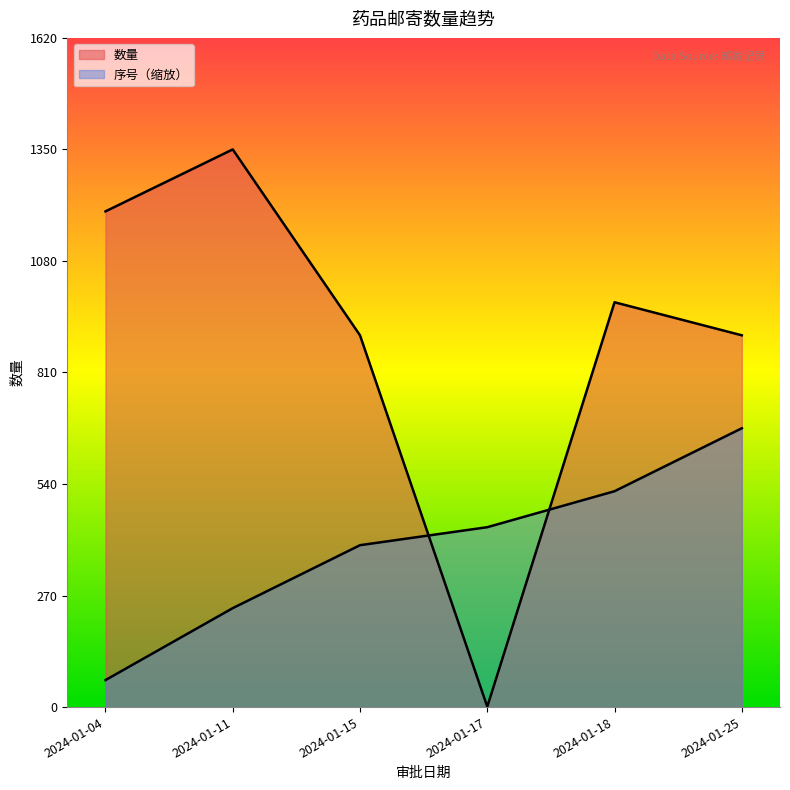

Between 2024-01-18 and 2024-01-04, which is larger?

2024-01-04